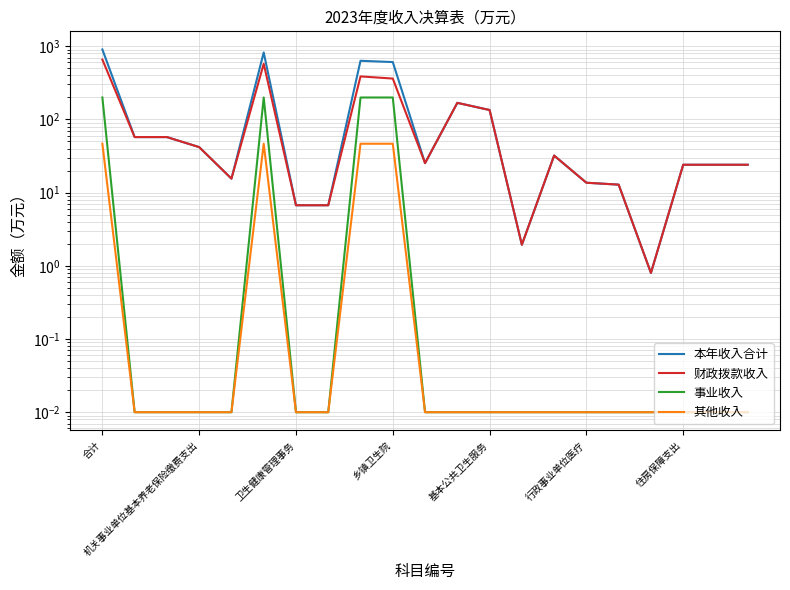

Rank the series by their maximum value, from lowest to highest.

其他收入, 事业收入, 财政拨款收入, 本年收入合计